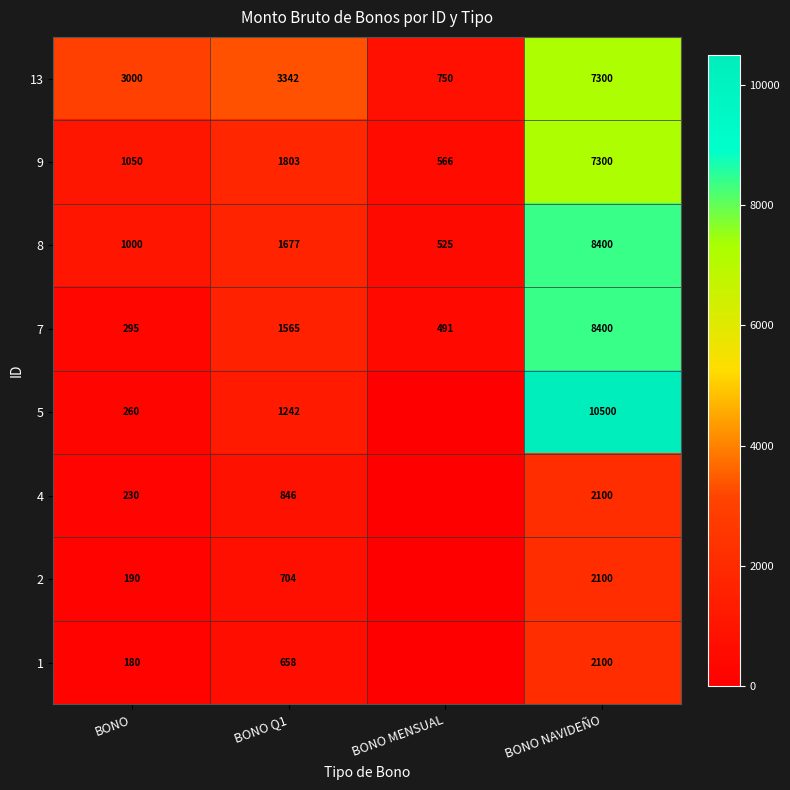

The 8 series shows 1677 at BONO Q1. True or false?

True